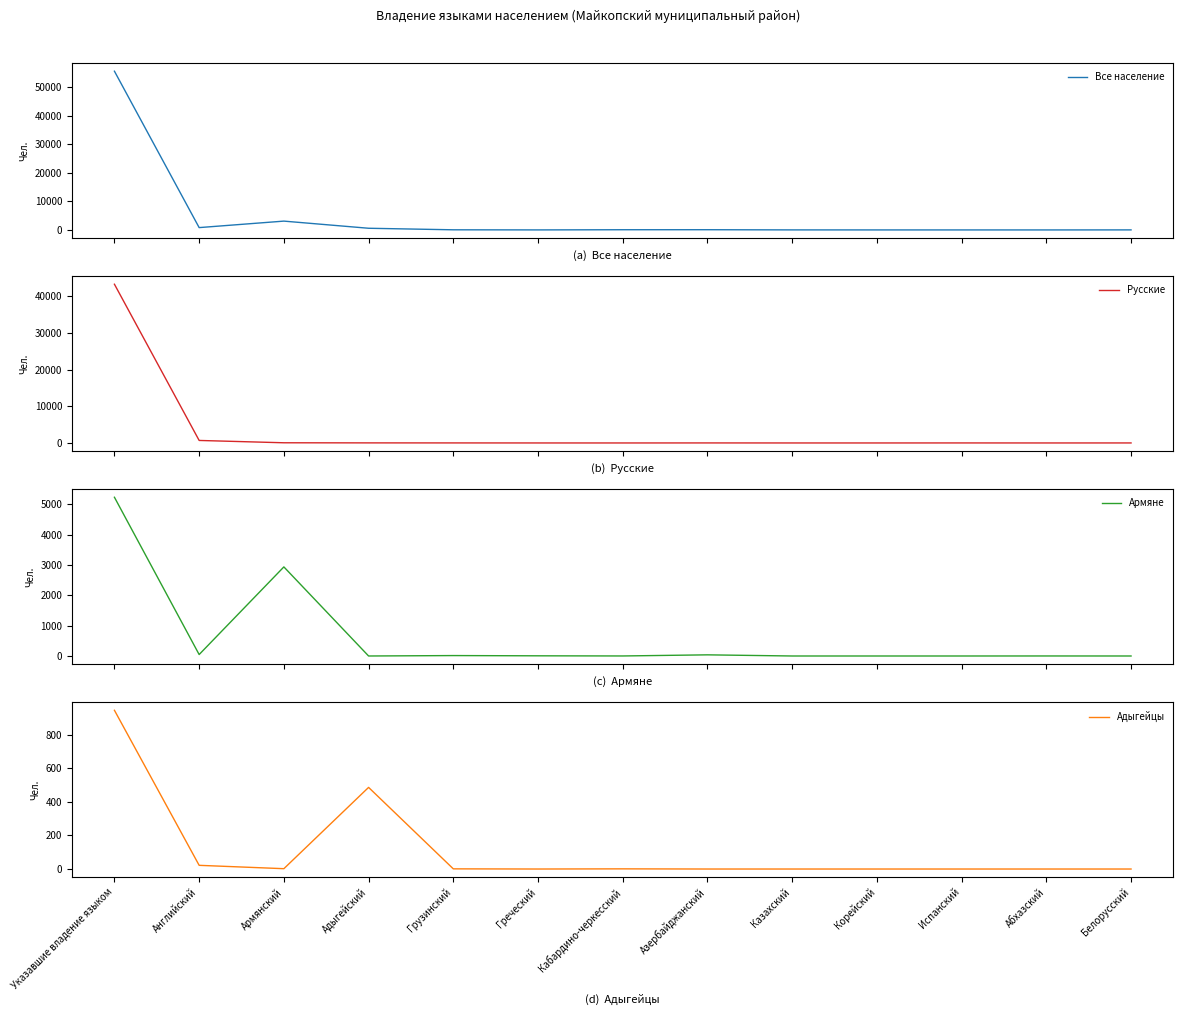

What position from the right is Испанский?

3